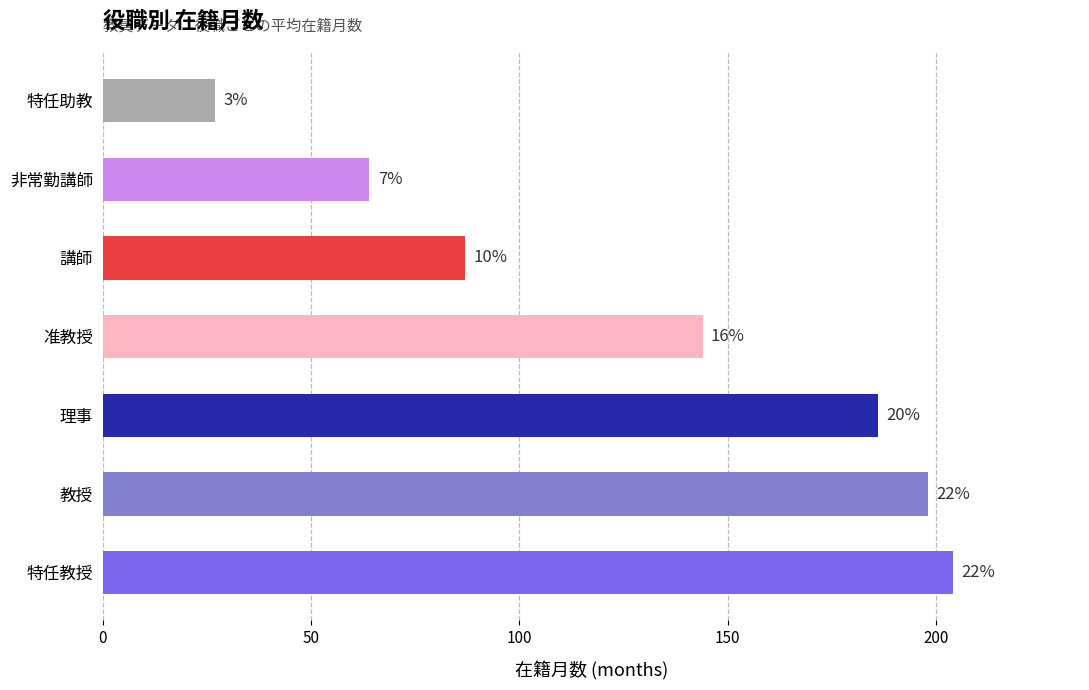

Does the chart contain any negative values?

No